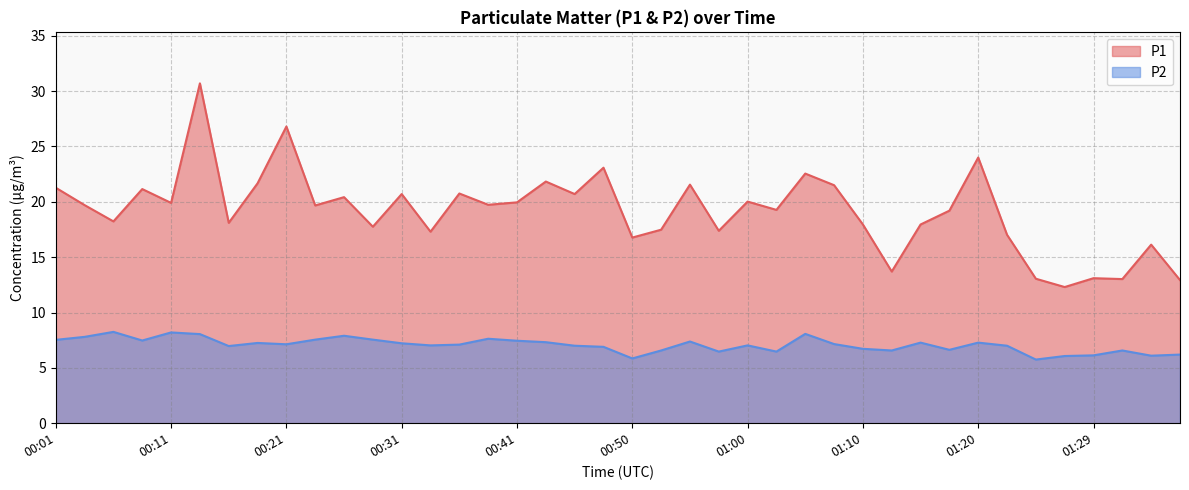

Between 00:58 and 00:04, which is larger?

00:04